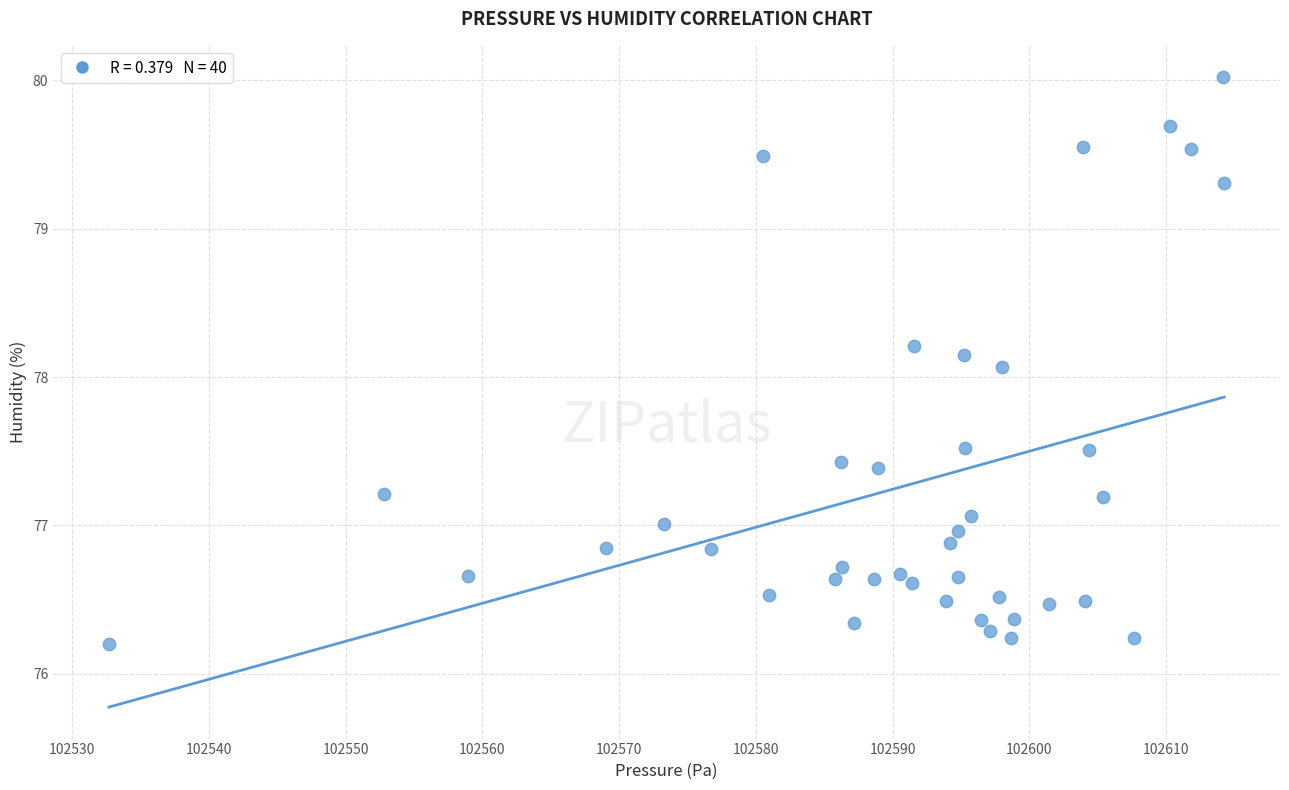

What is the range of X values (max minus min)?

81.6